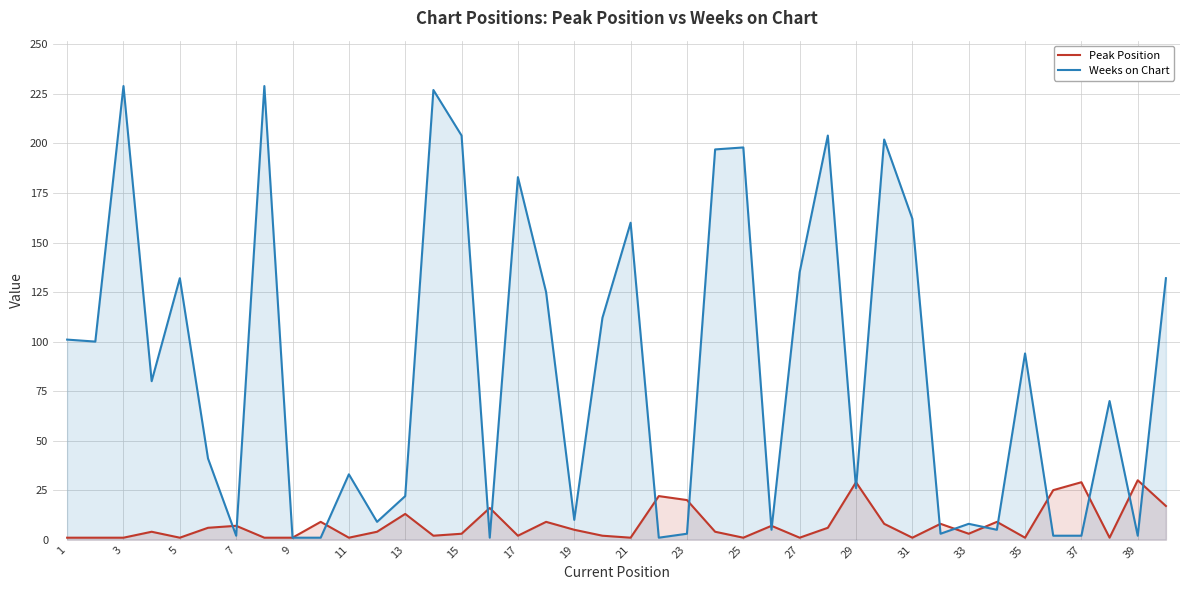

How many interior local valleys does the Peak Position series have?

11